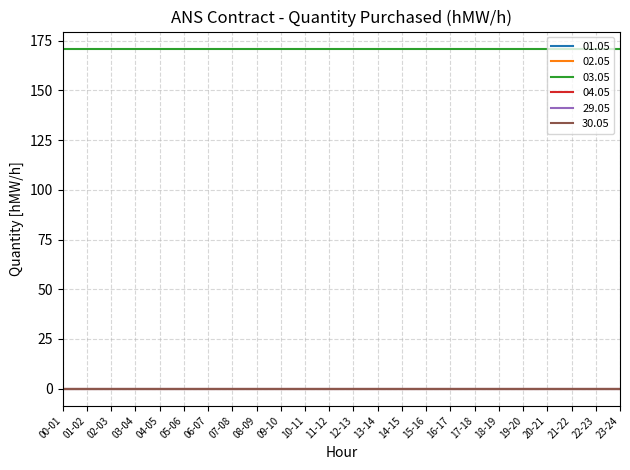

What are all the series names shown in the legend?

01.05, 02.05, 03.05, 04.05, 29.05, 30.05